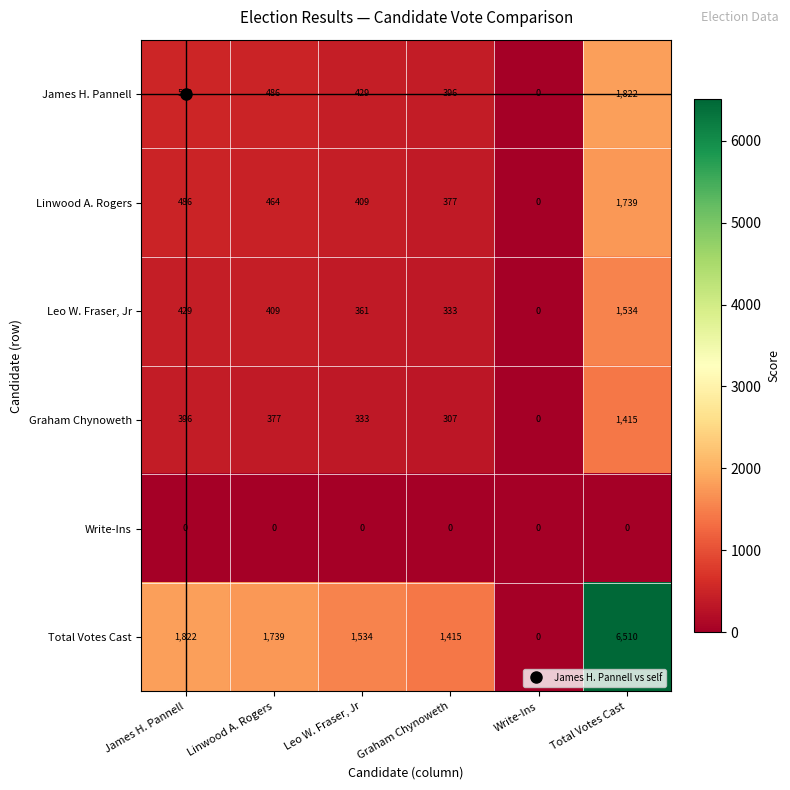

How many distinct data groups are displayed?

6